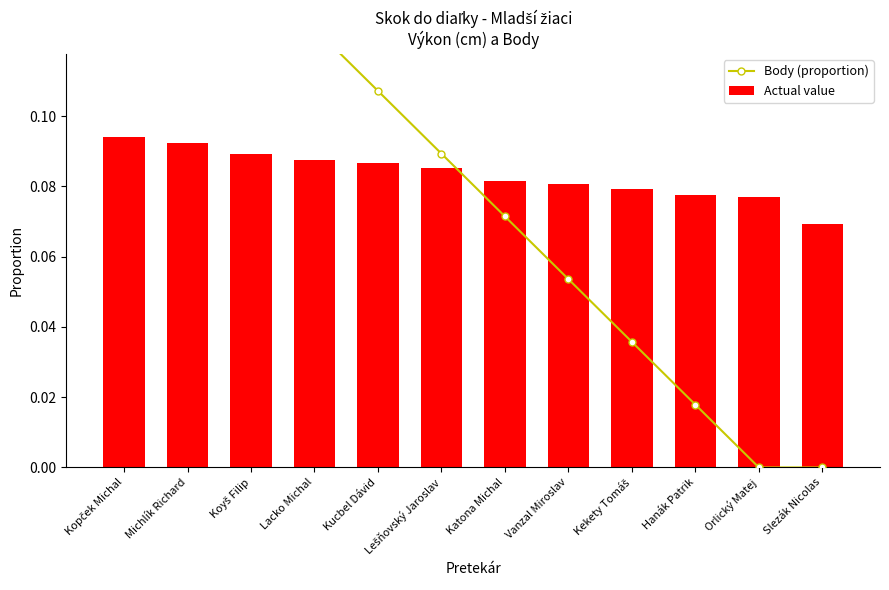

Where is Body (proportion) nearest to the value 0?

Orlický Matej